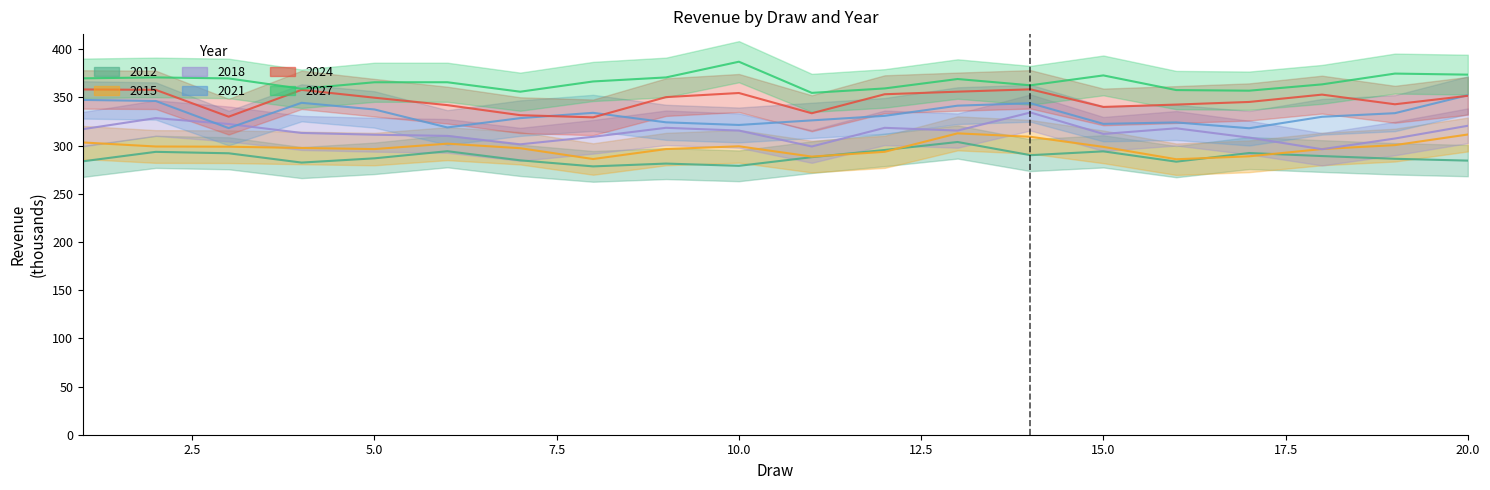

How many categories are shown in the chart?

20